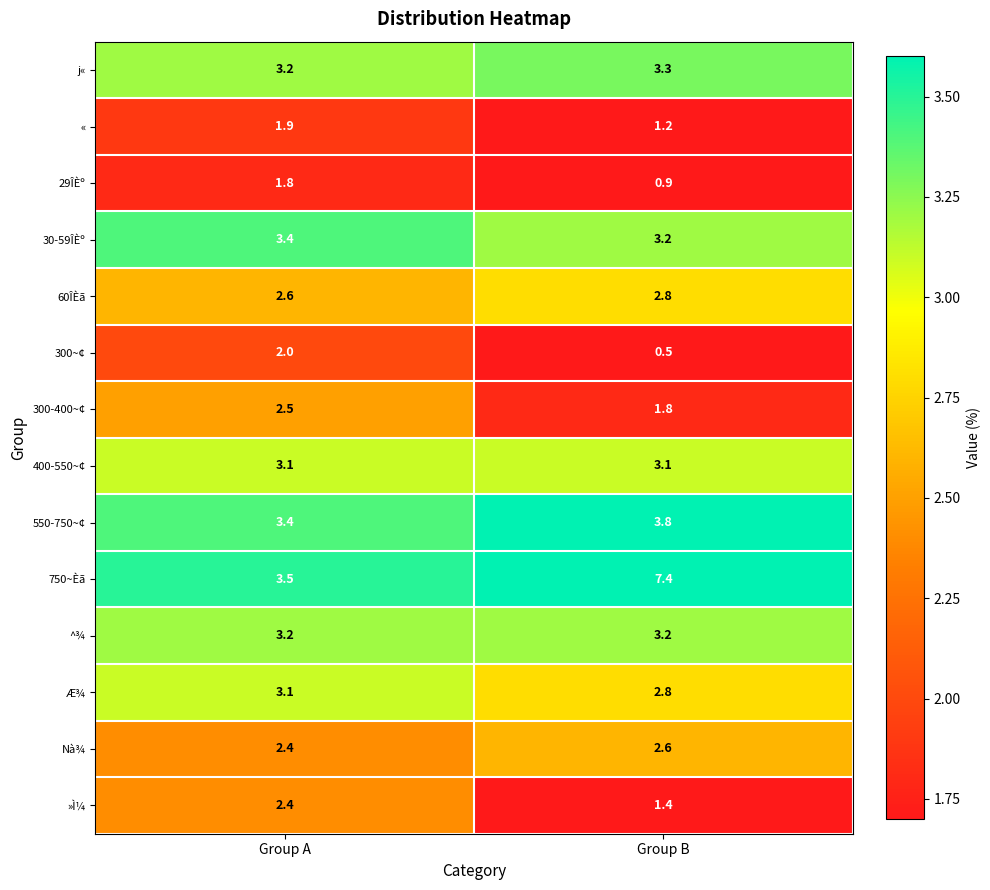

How many series are shown in this chart?

14